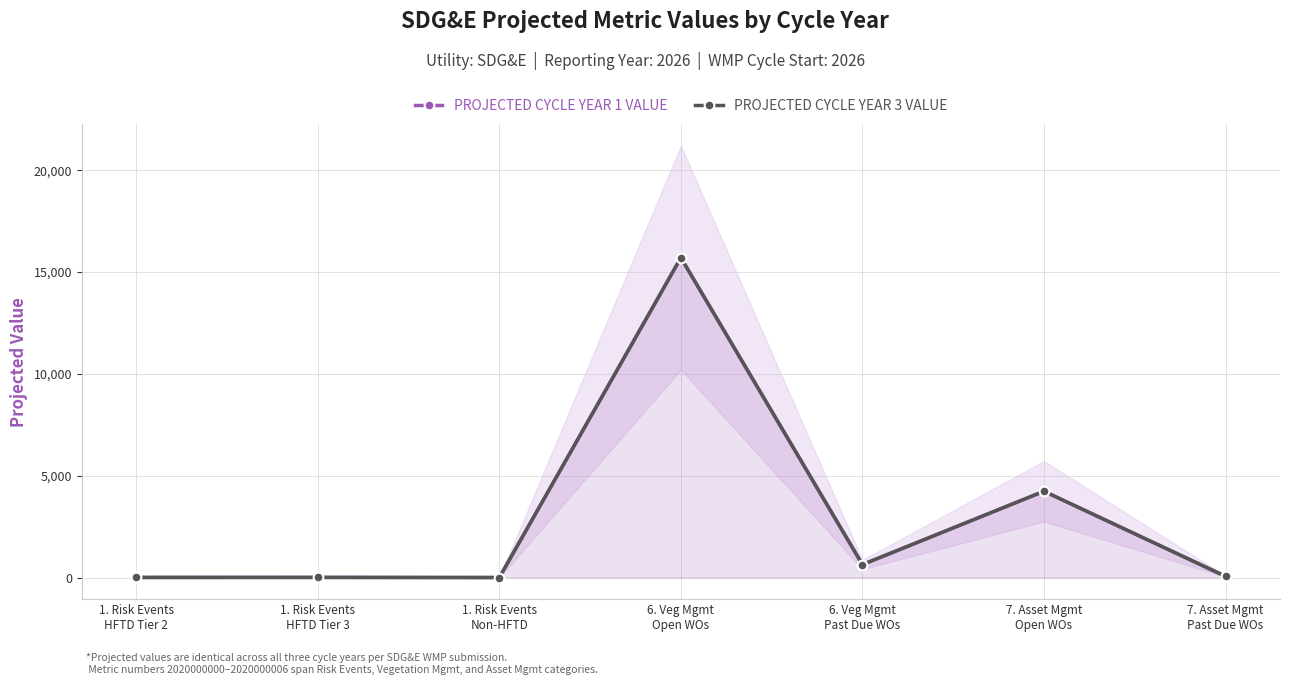

True or false: PROJECTED CYCLE YEAR 1 VALUE and PROJECTED CYCLE YEAR 3 VALUE intersect in this chart.

False